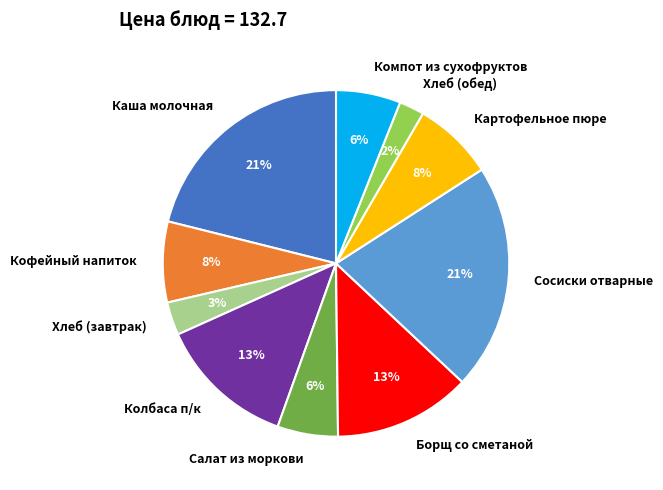

Which slice is the smallest?

Хлеб (обед)